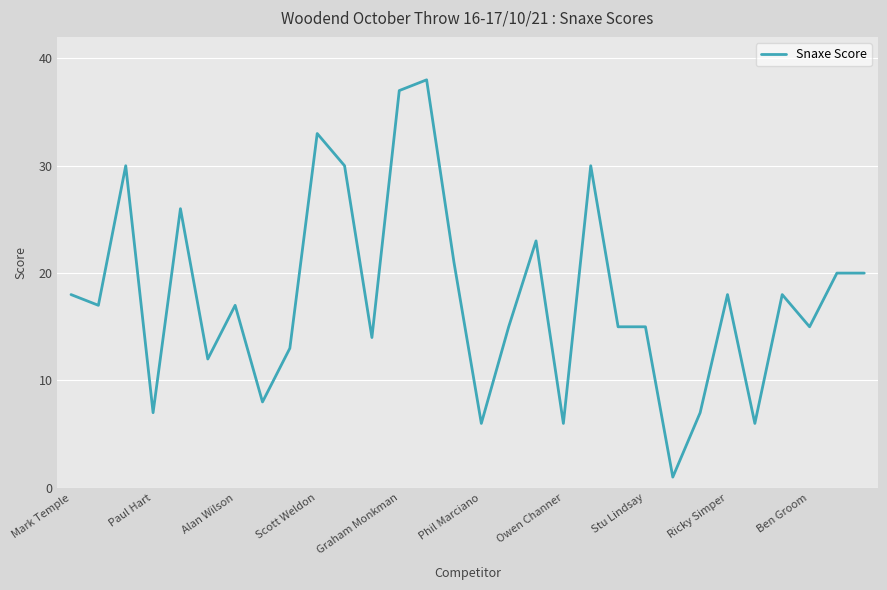

What is the maximum value shown in the chart?

38